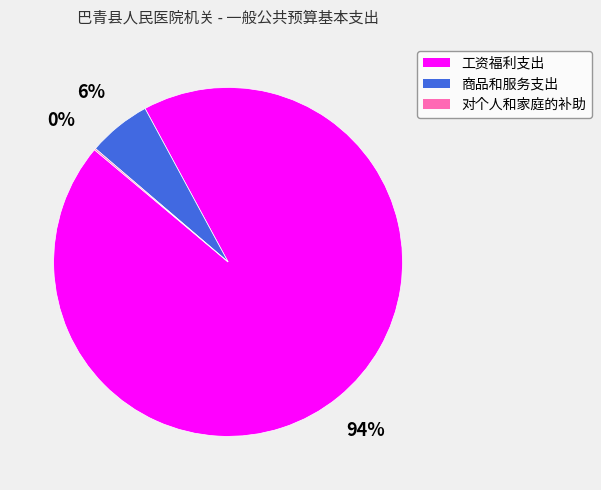

To the nearest percent, what is the average slice percentage?

33%